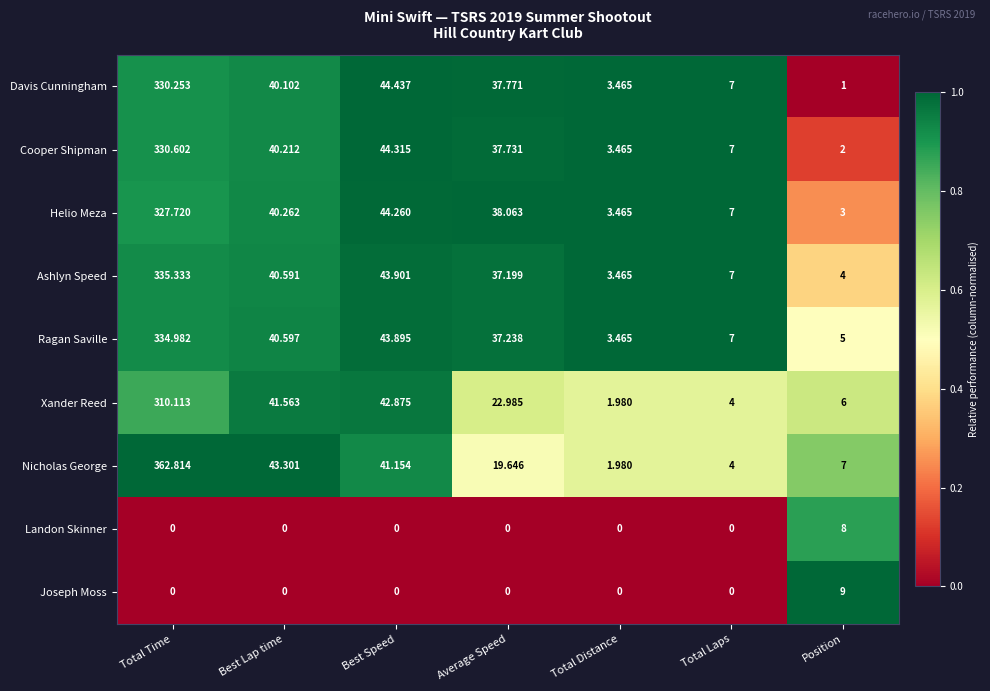

List the labels in order of Nicholas George value, smallest first.

Total Distance, Total Laps, Position, Average Speed, Best Speed, Best Lap time, Total Time